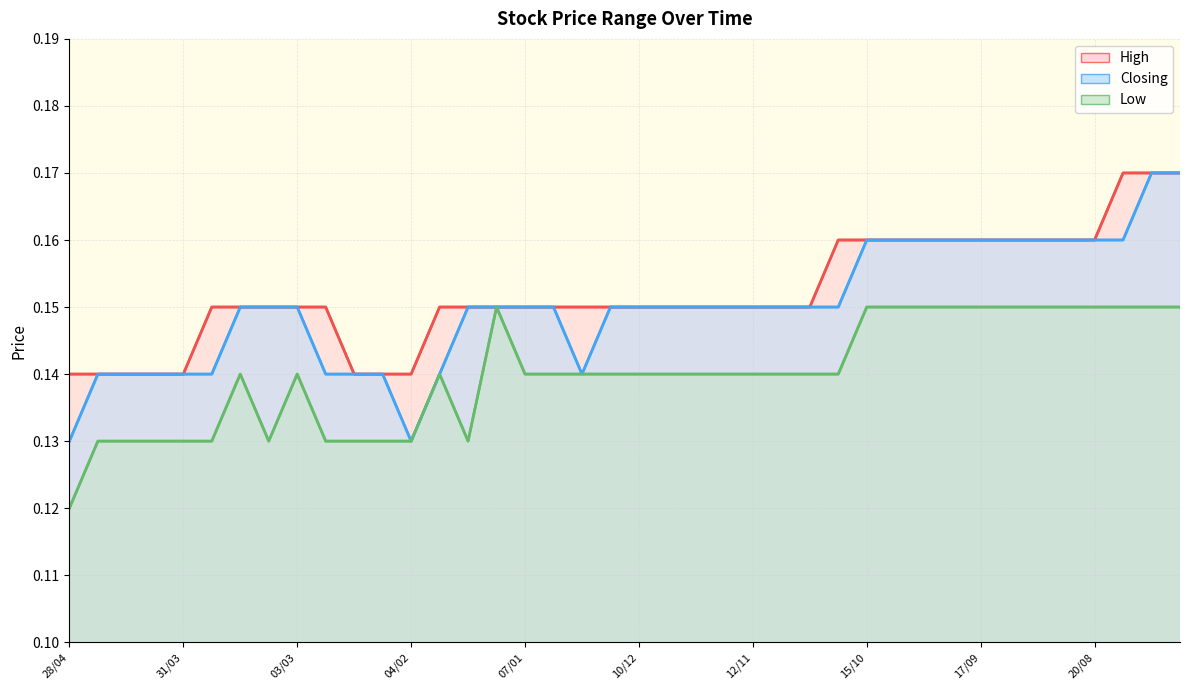

Is it true that Low equals 0.1 at 13/08?

True